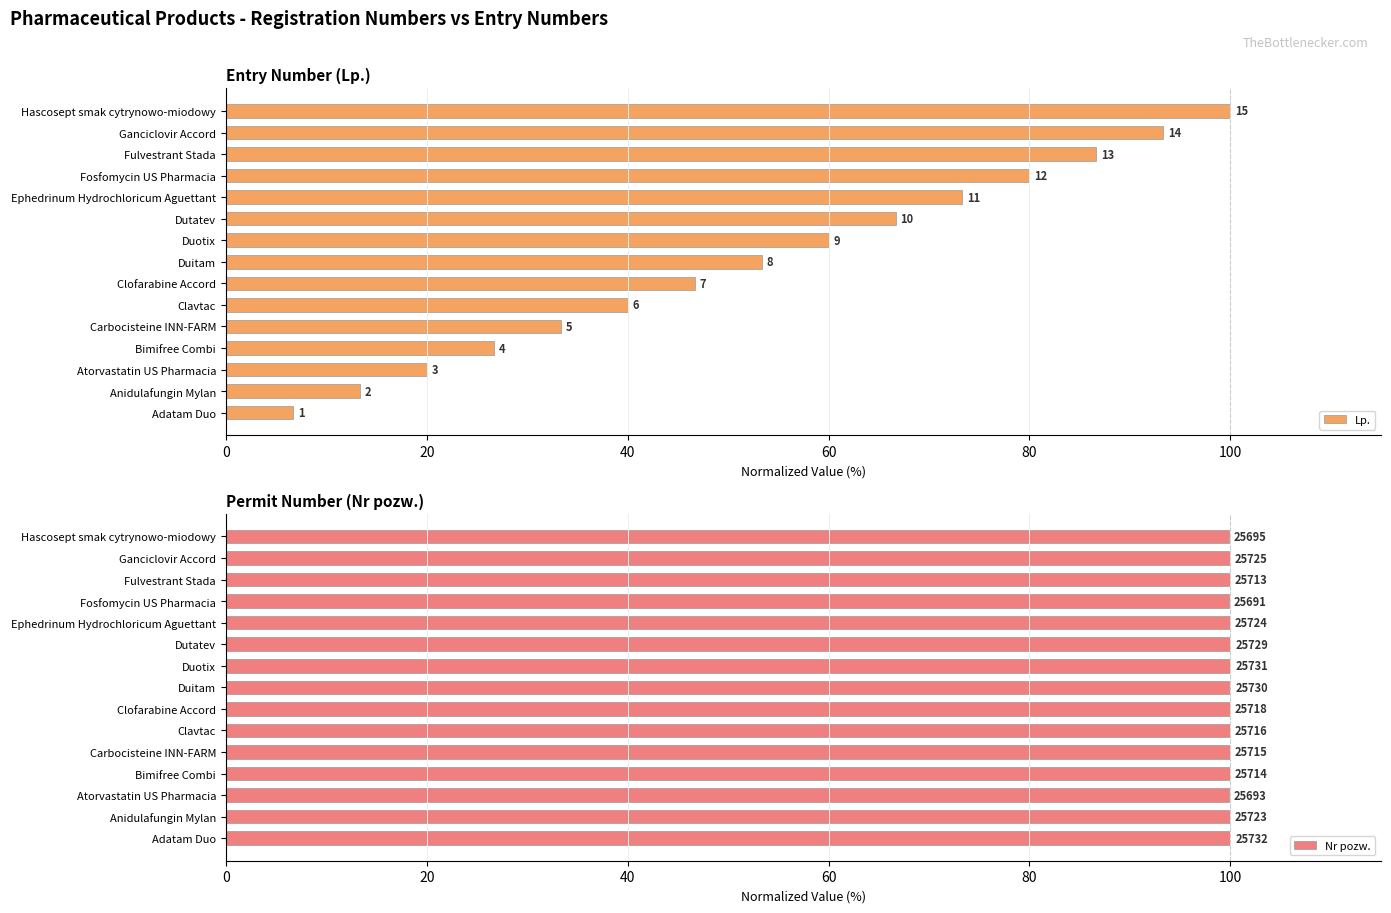

Which has a higher value, 11 or 0?

11